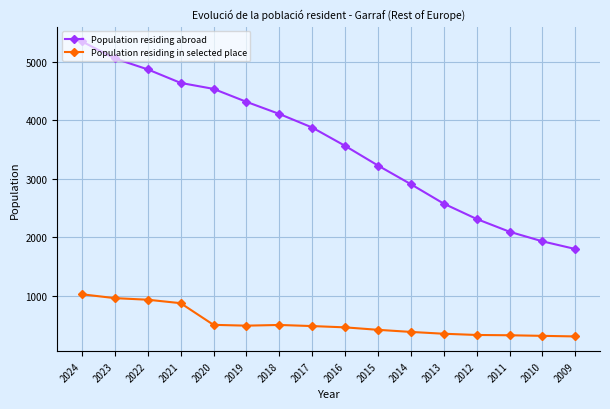

At 2017, list the series in order from largest to smallest.

Population residing abroad, Population residing in selected place